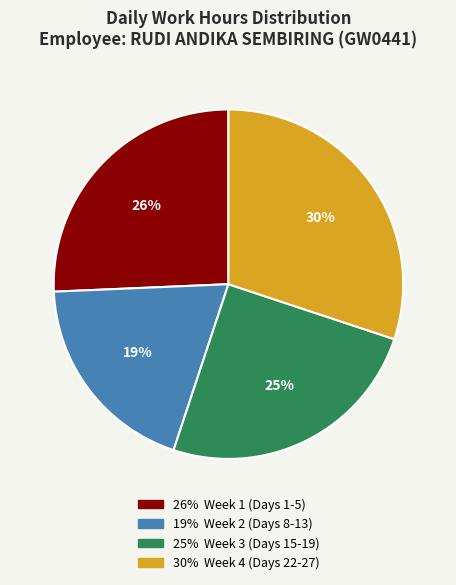

Does any single category account for the majority?

No